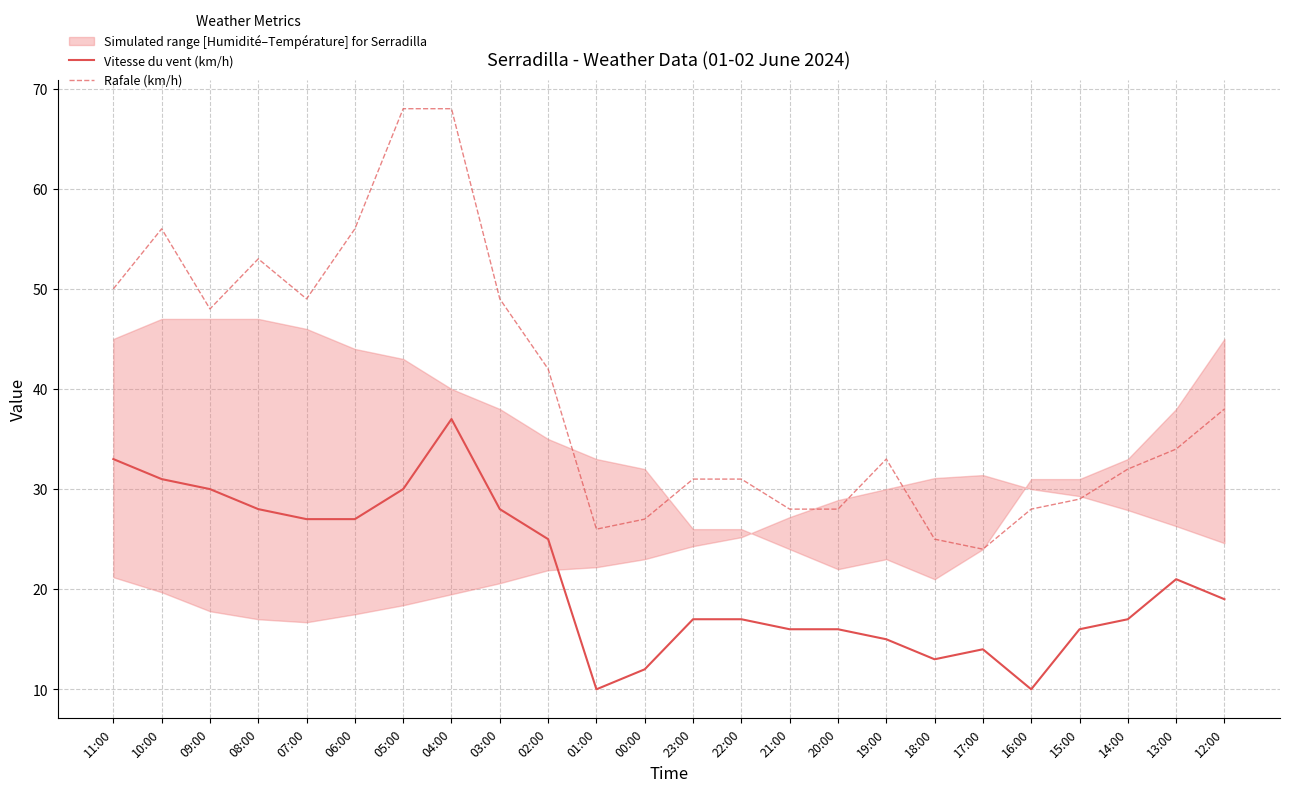

Reading right to left, list all the values displayed in this chart.

Vitesse du vent (km/h): 19	21	17	16	10	14	13	15	16	16	17	17	12	10	25	28	37	30	27	27	28	30	31	33
Rafale (km/h): 38	34	32	29	28	24	25	33	28	28	31	31	27	26	42	49	68	68	56	49	53	48	56	50